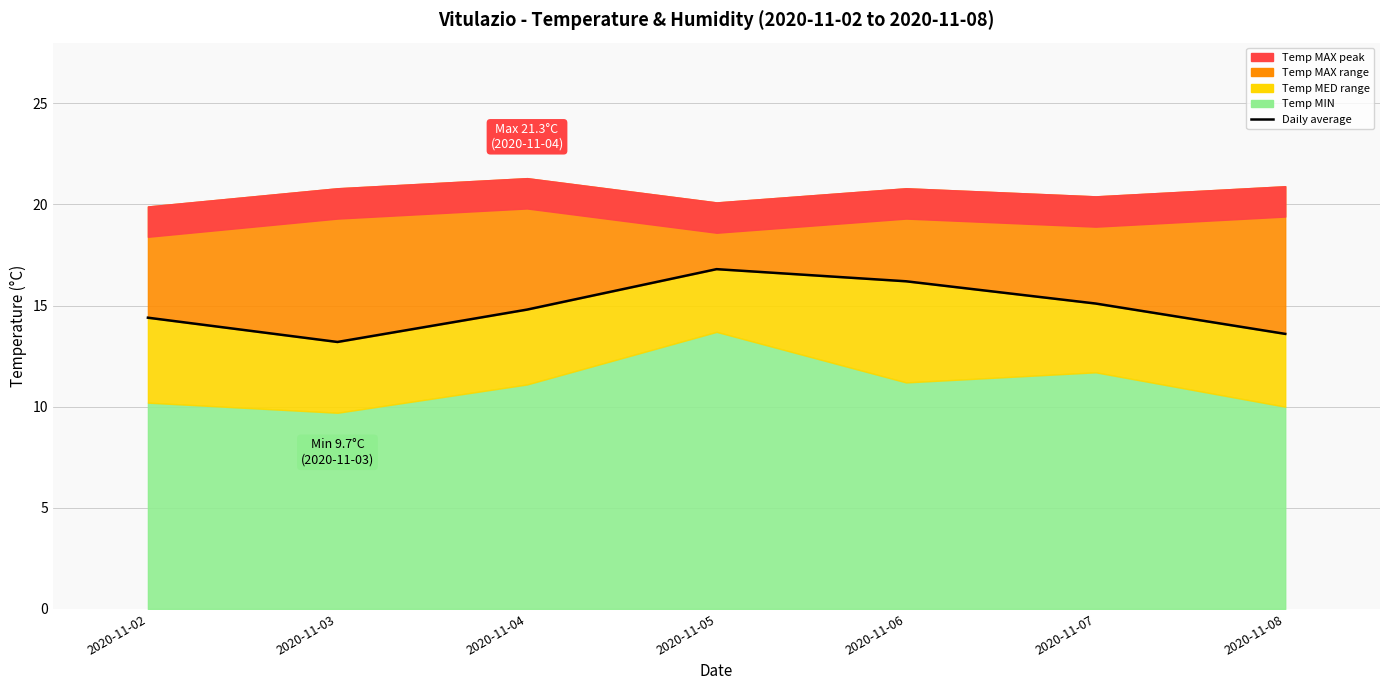

Reading left to right, what are all the values shown in this chart?

14.4	13.2	14.8	16.8	16.2	15.1	13.6